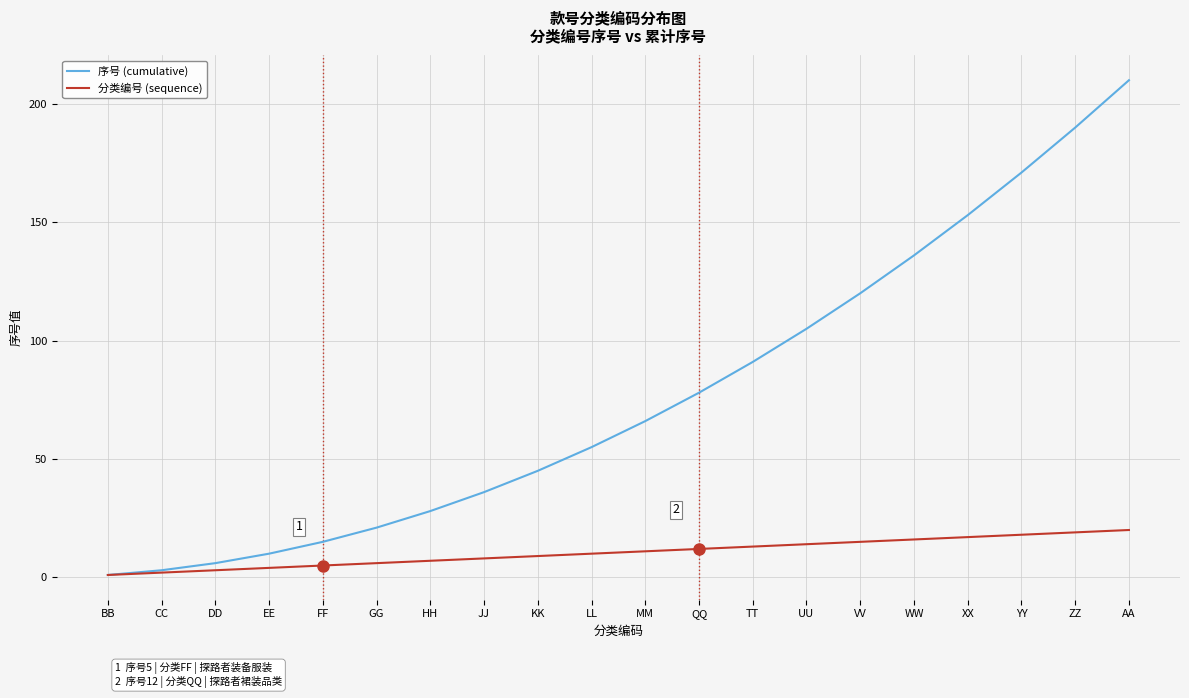

True or false: 序号 (cumulative) has a value of 210 at AA.

True